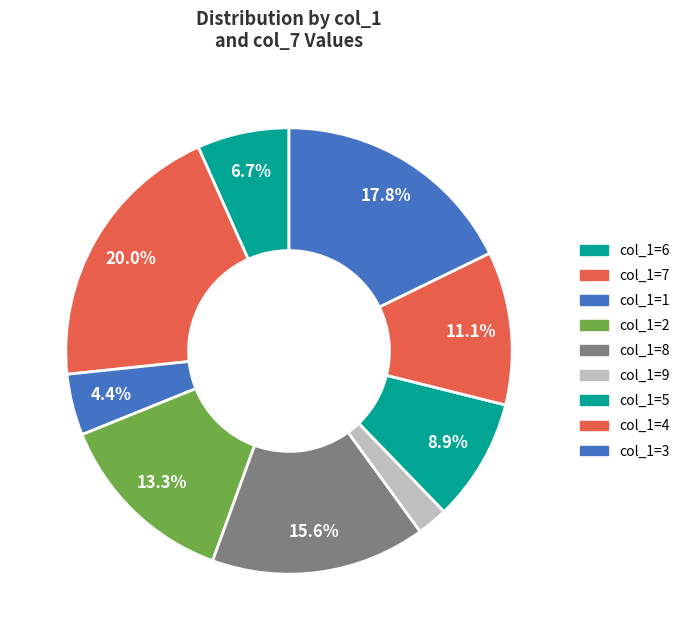

Which category has the smallest portion of the pie?

9